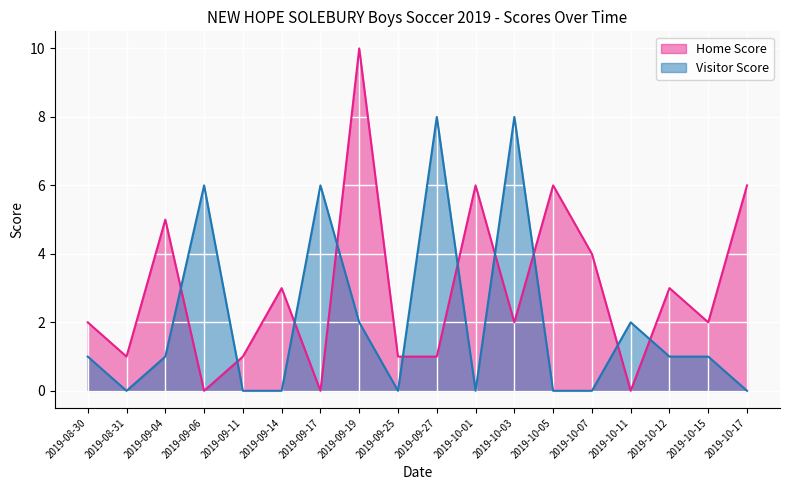

How many lines are shown in the chart?

2